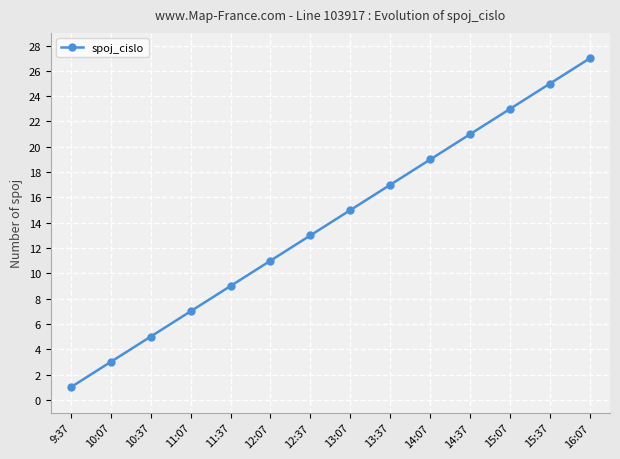

What is the ratio of the value at 13:07 to the value at 14:37?

0.7